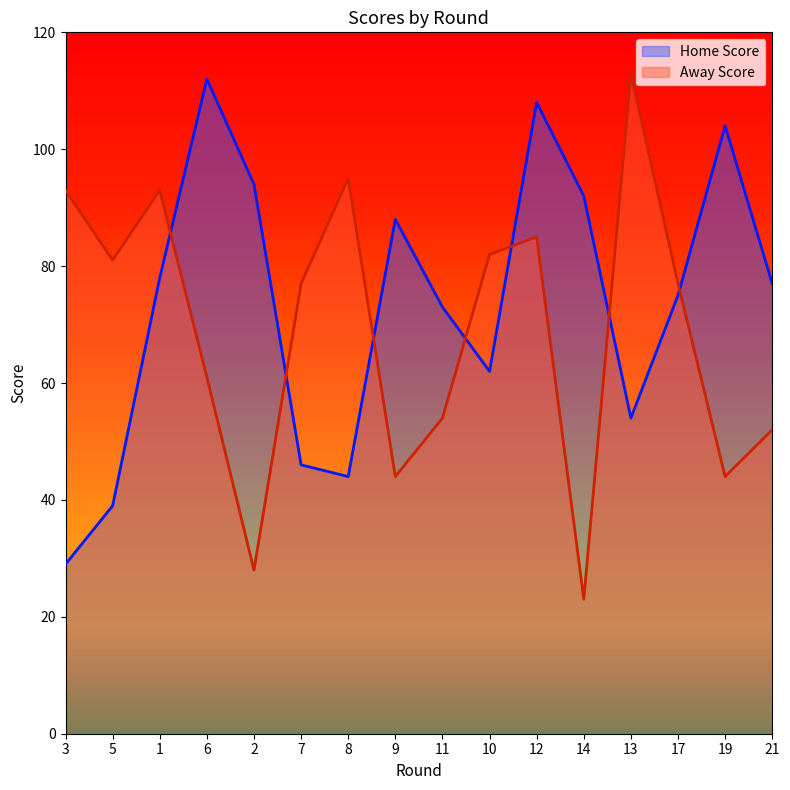

What is the difference between the Away Score values at 19 and 13?

69